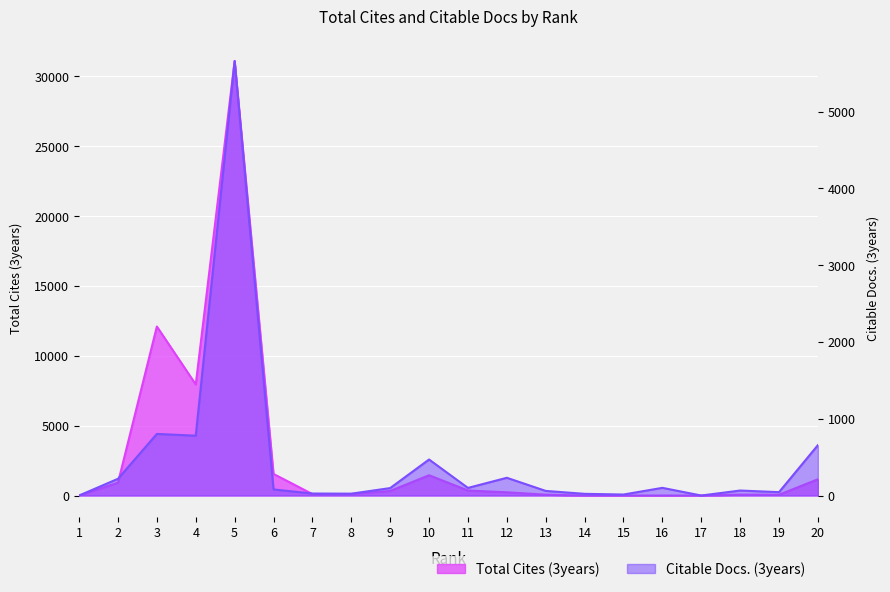

Where is the first local maximum for Citable Docs. (3years)?

3